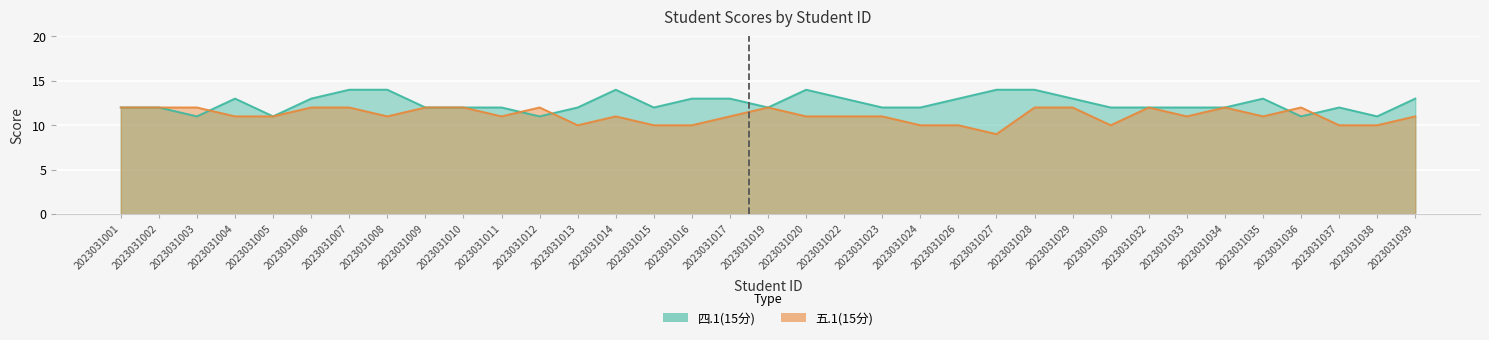

Which series has the largest range (max minus min)?

四.1(15分)